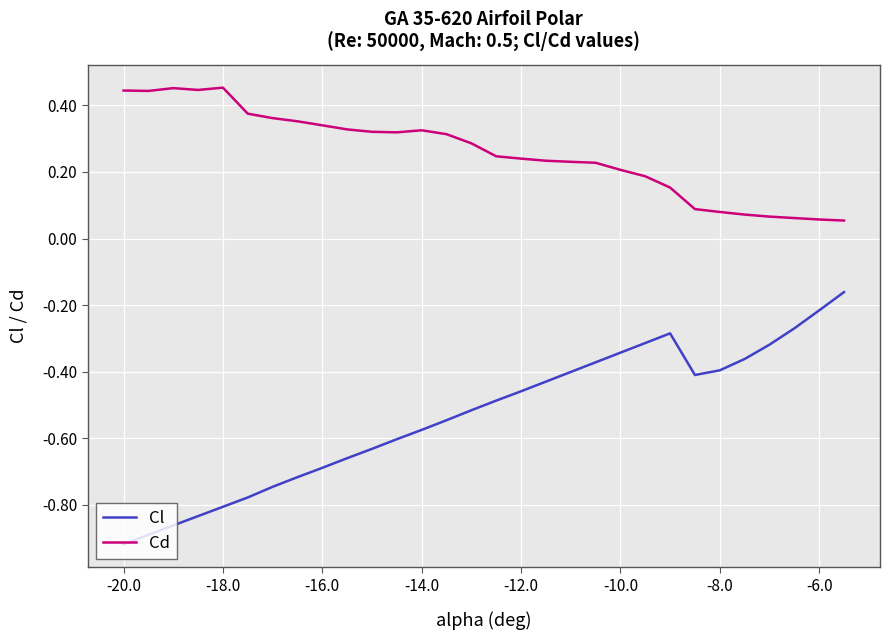

Which series has the largest total across all categories?

Cd